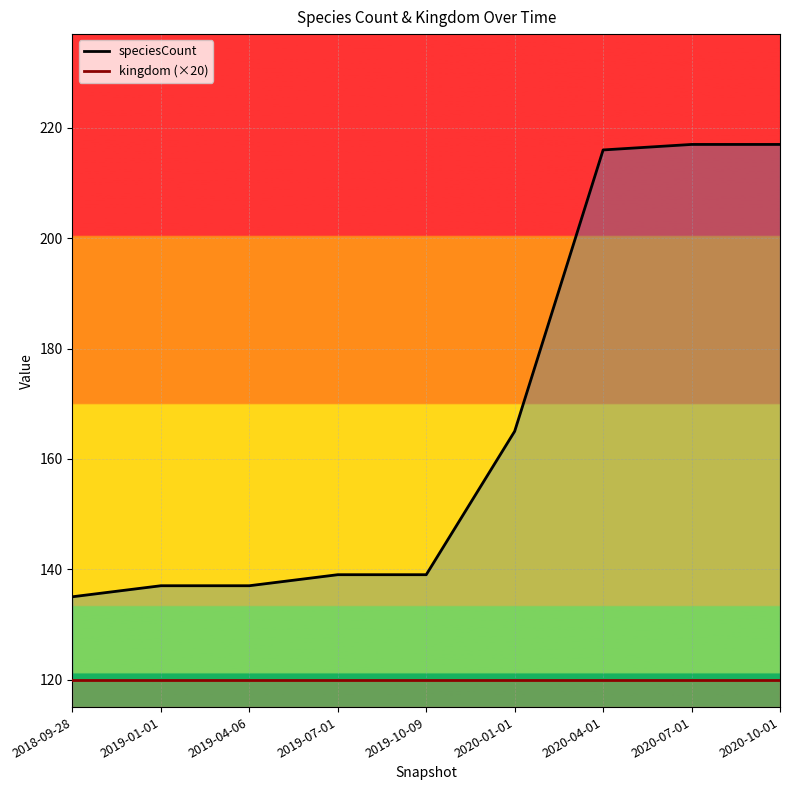

What is the label of the 5th point from the left?

2019-10-09